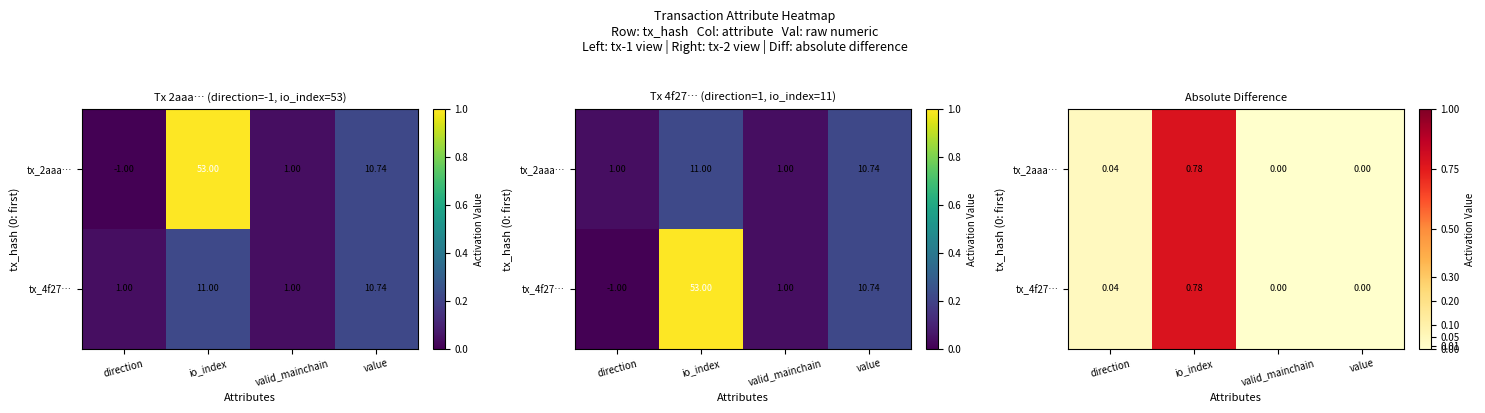

How many data points does each series have?

4